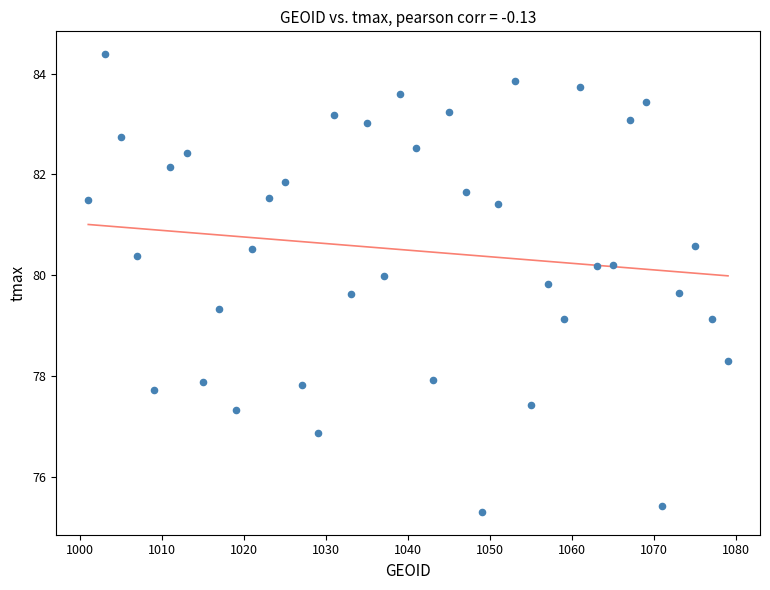

What is the range of Y values (max minus min)?

9.1